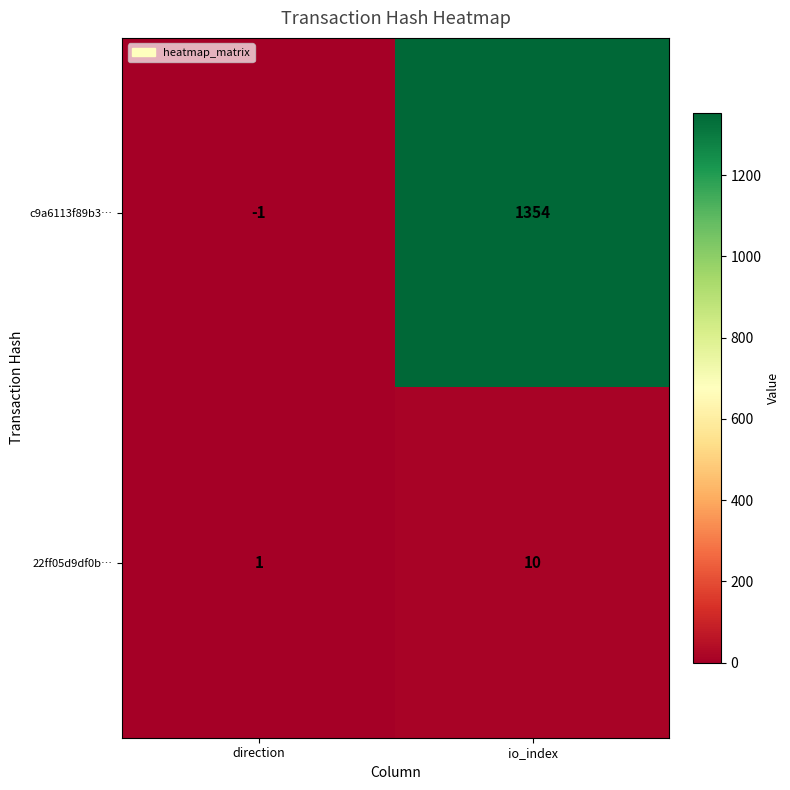

Reading left to right, transcribe all the data shown in this chart.

c9a6113f89b3…: -1	1354
22ff05d9df0b…: 1	10